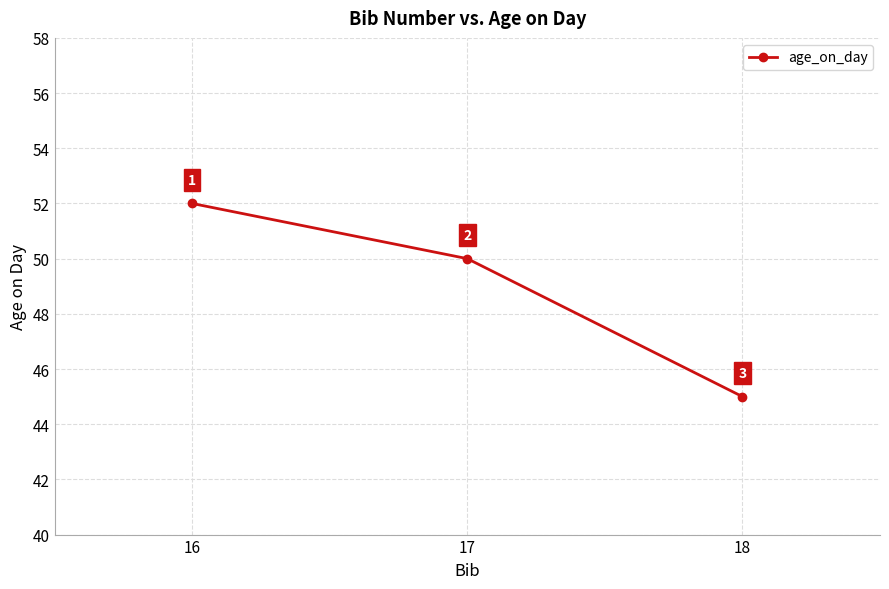

At which category does the chart reach its minimum across all series?

18